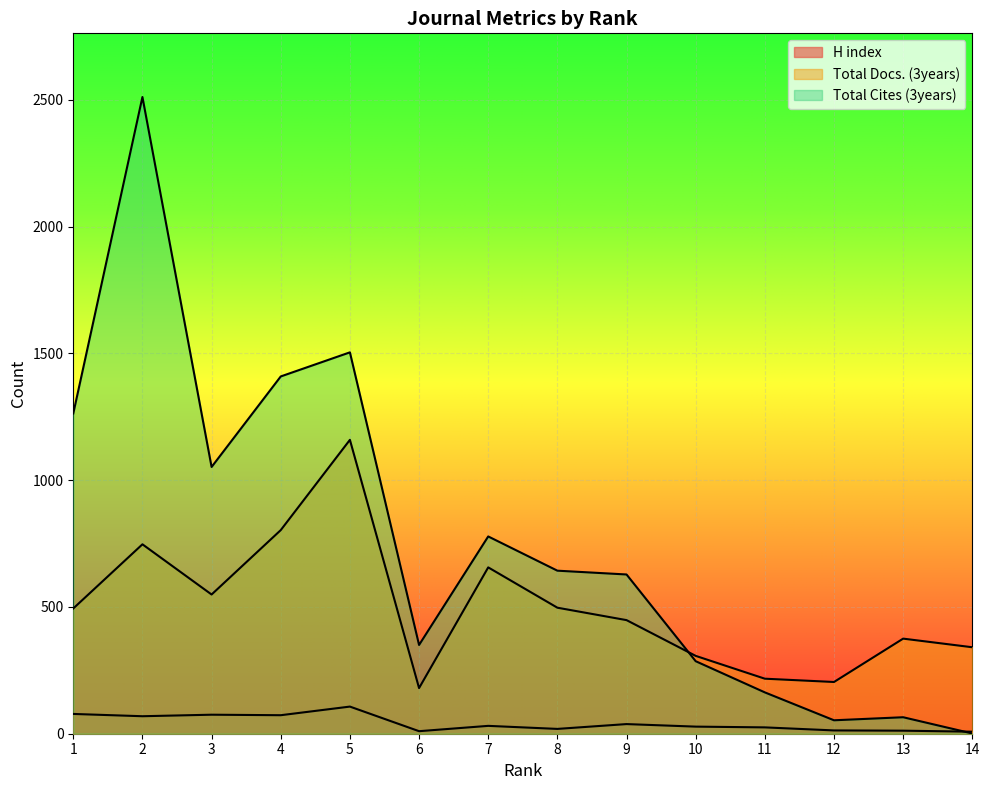

List the series in order of their peak value, lowest first.

H index, Total Docs. (3years), Total Cites (3years)